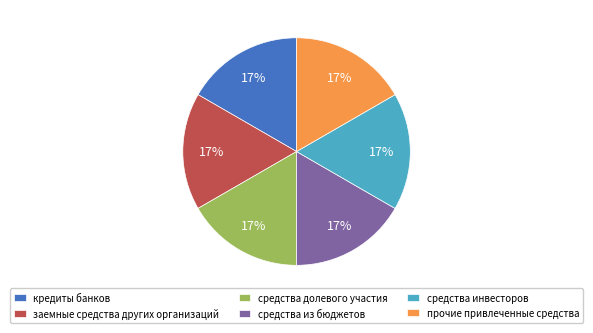

Approximately how many times larger is the value at средства из бюджетов compared to средства долевого участия?

1.0